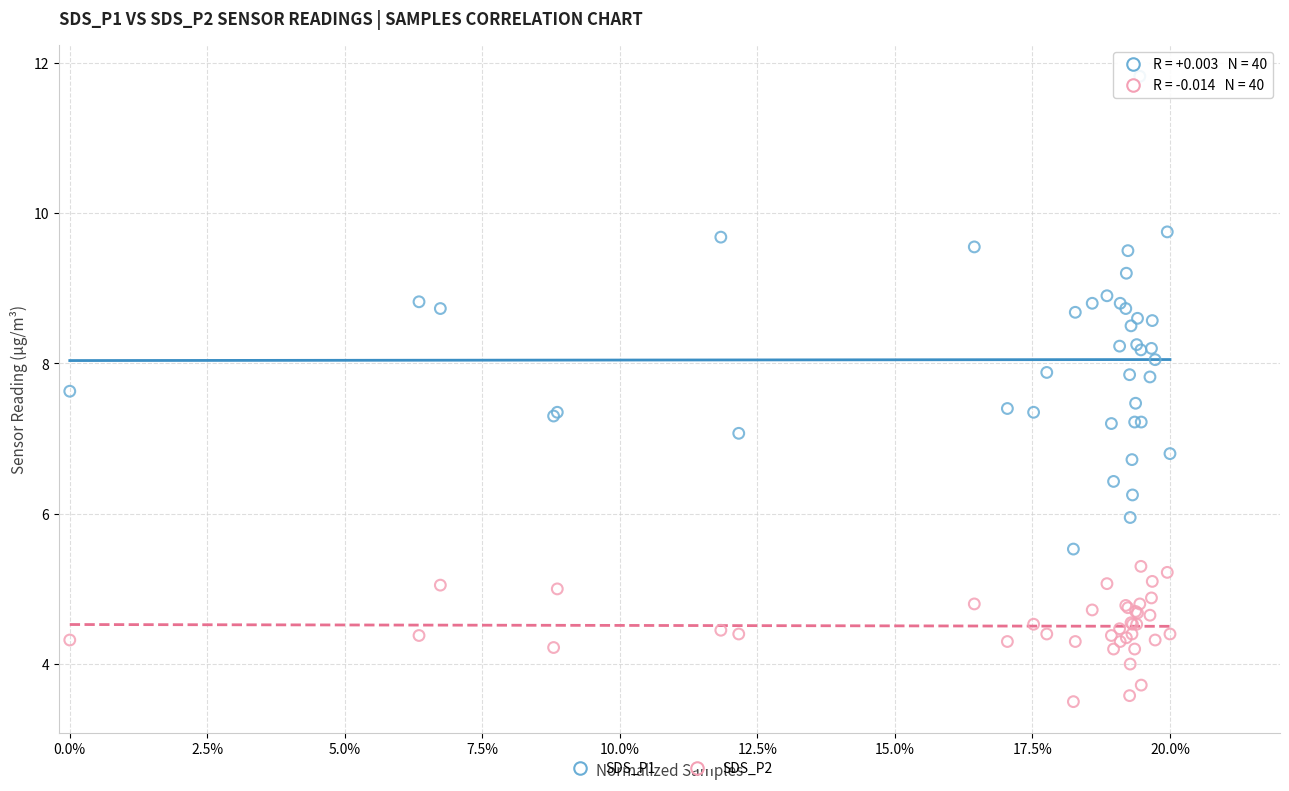

Which series contains the highest Y value?

SDS_P1